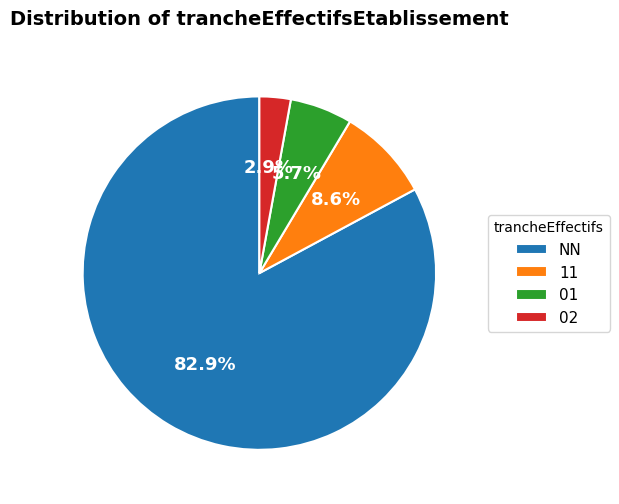

Count the number of slices in the pie.

4